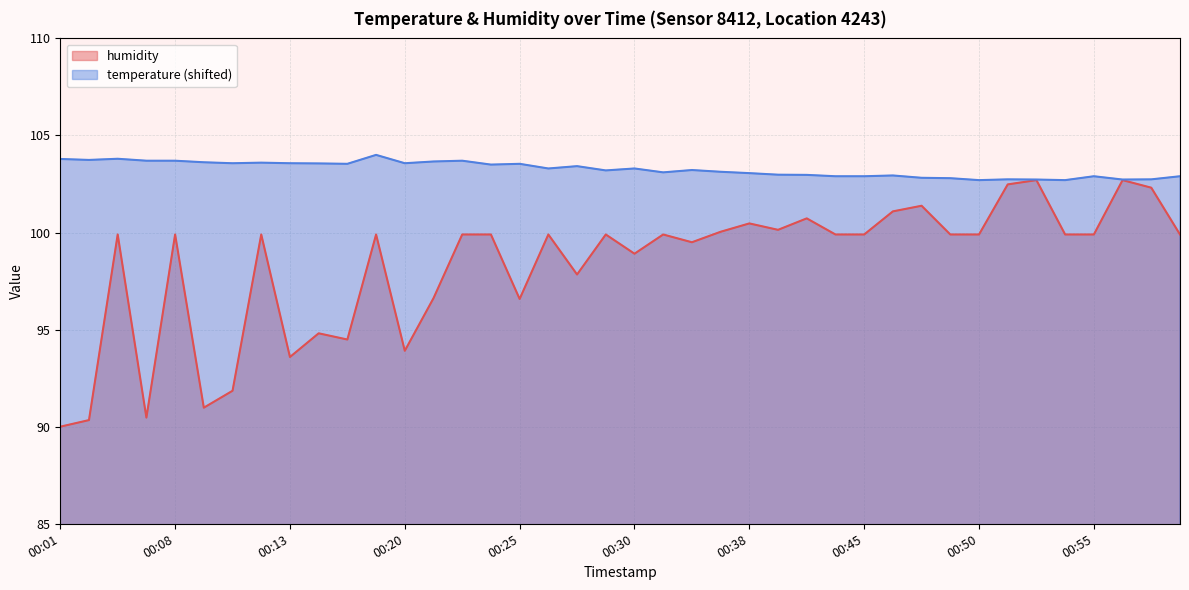

Where is the first local minimum?

00:06